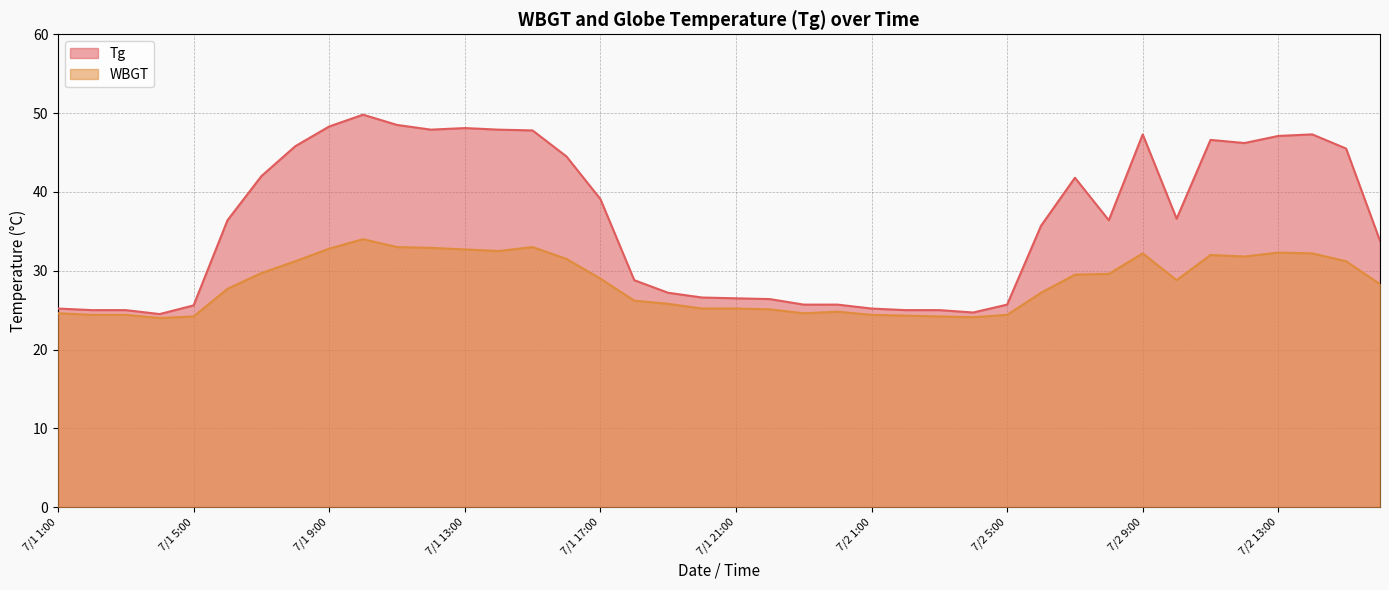

Which series has the widest spread of values?

Tg